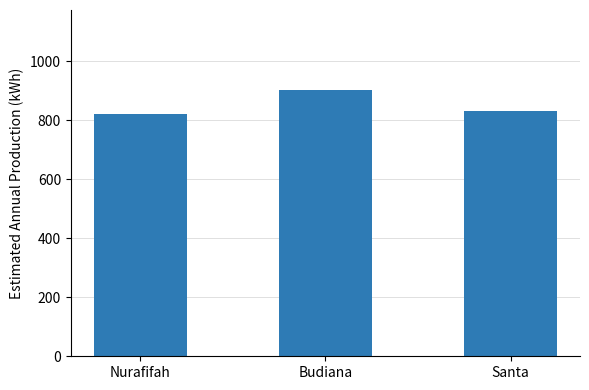

What is the label of the 3rd bar from the left?

Santa